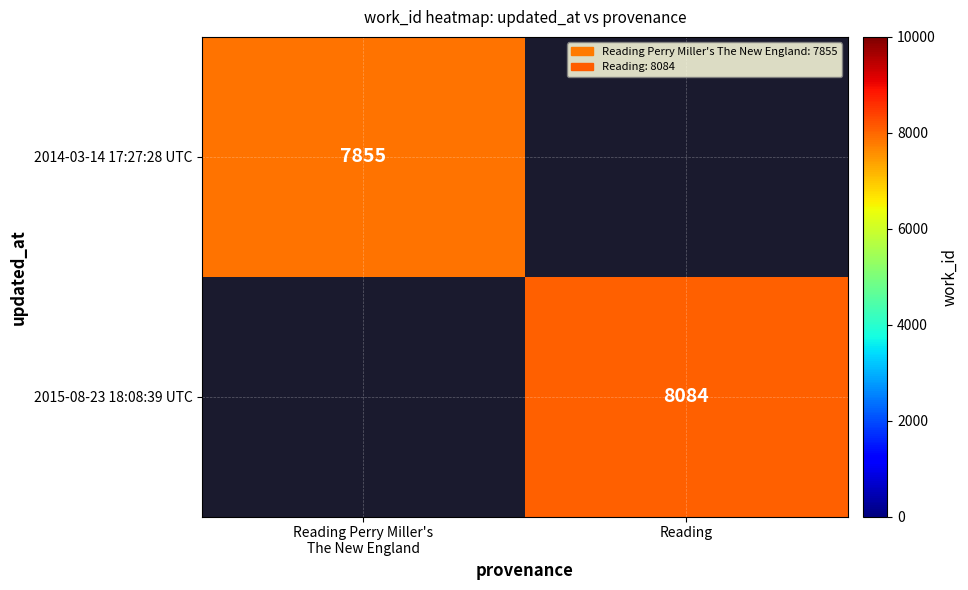

Is it true that 2015-08-23 18:08:39 UTC equals 3387 at Reading?

False